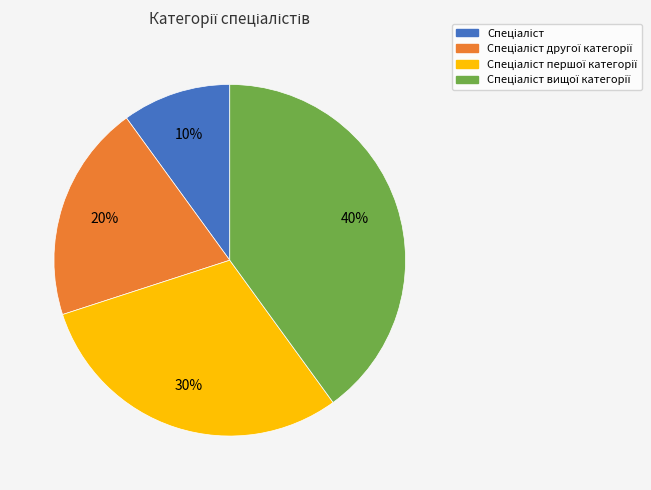

Does any single category account for the majority?

No